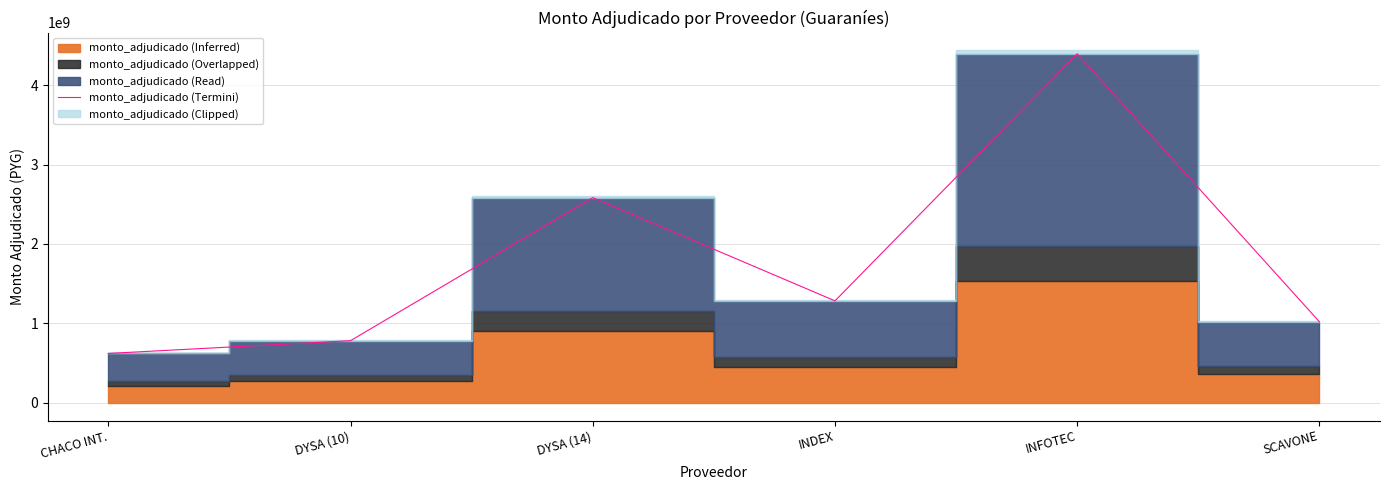

At which label does the data first exceed 1284050000?

DYSA (14)